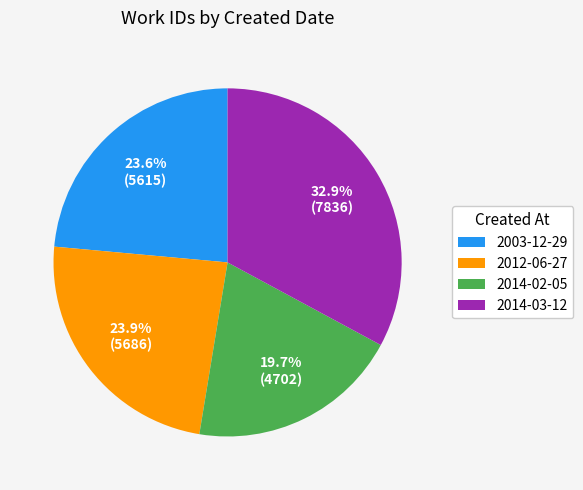

Is it true that 2014-03-12 is 42% of the pie?

False